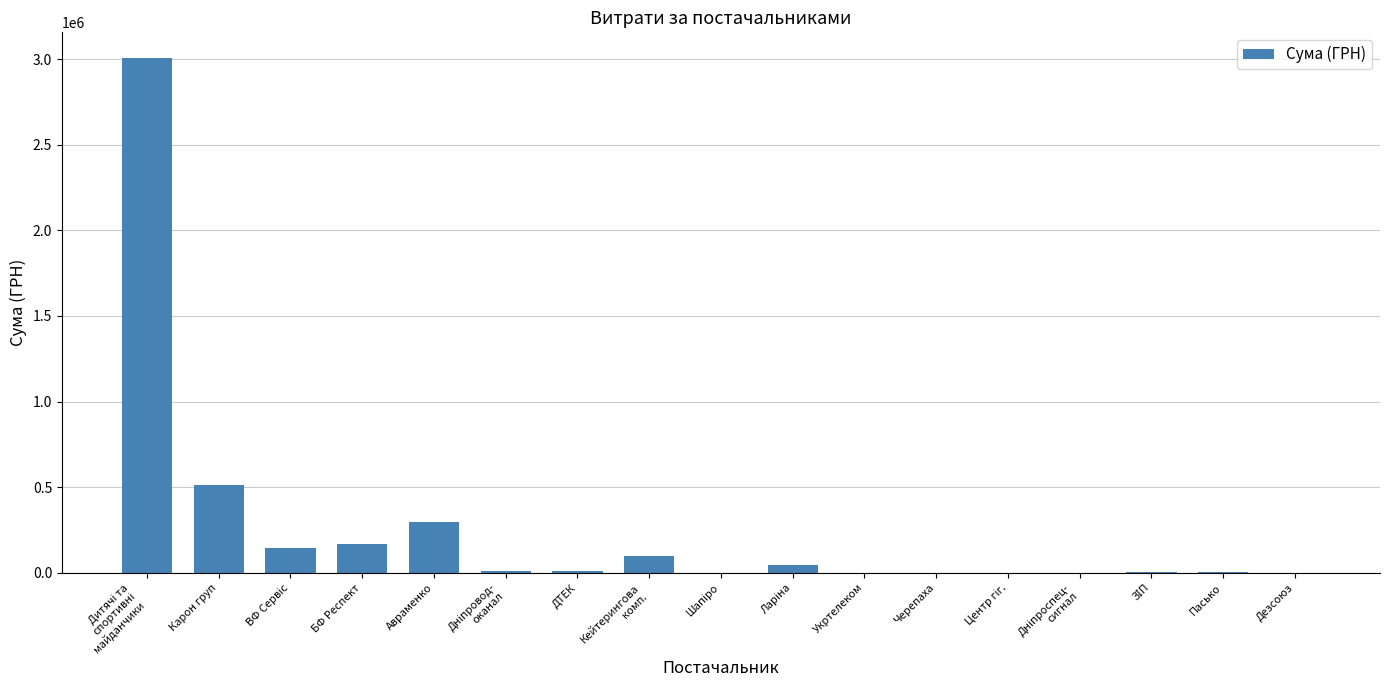

How many values exceed 11659?

9